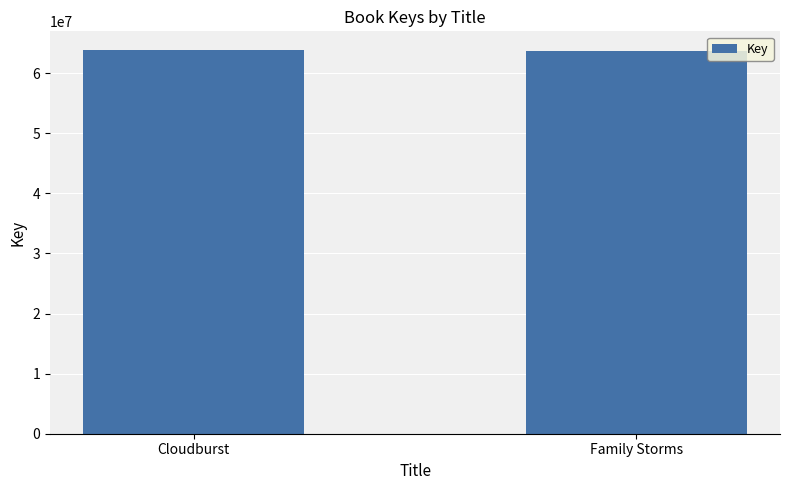

What is the difference between the maximum and minimum values?

2226